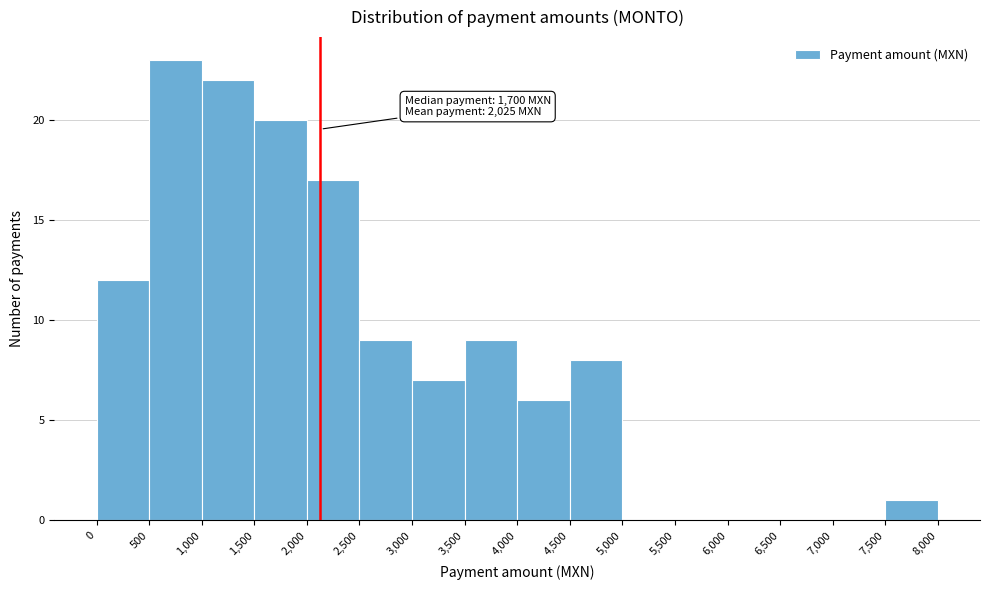

Which range on the x-axis has the tallest bar?

500 to 1,000